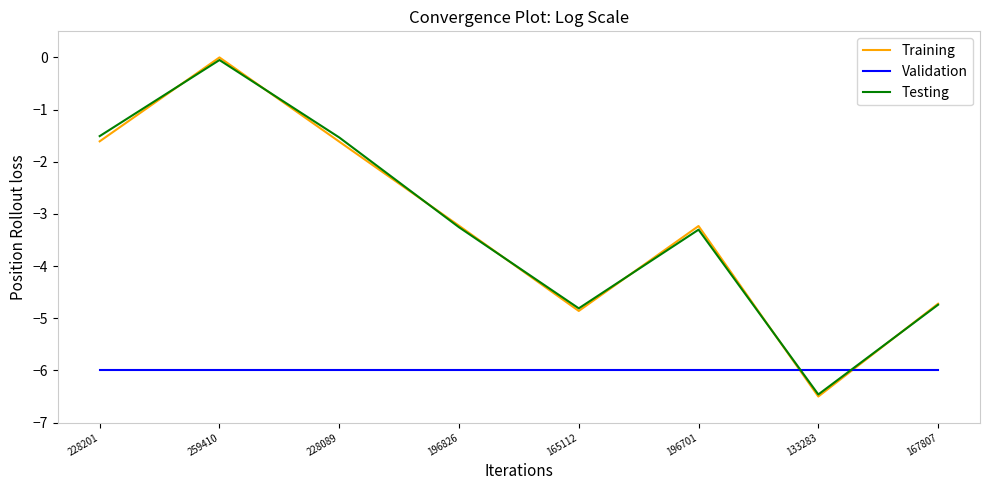

What is the difference between the highest and lowest values at 165112?

1.2